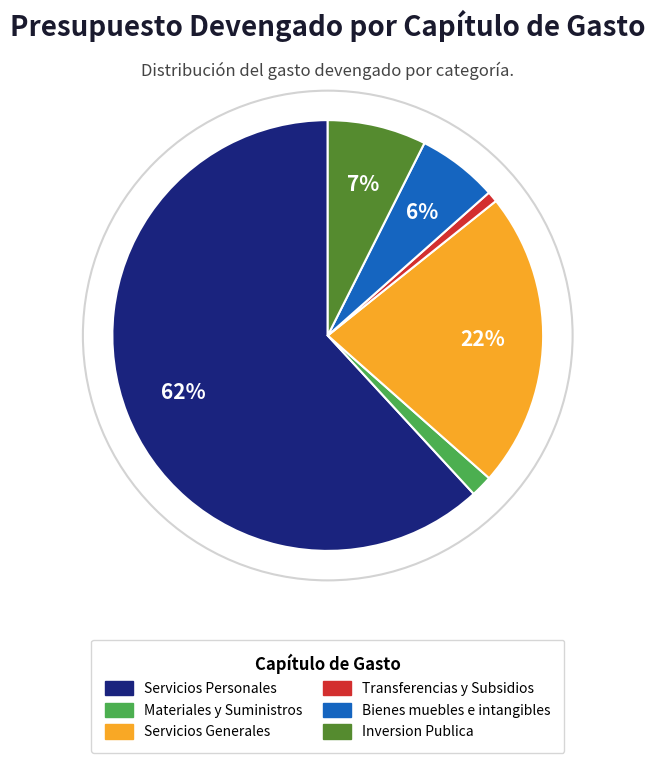

Which slice represents more than half of the pie?

Servicios Personales